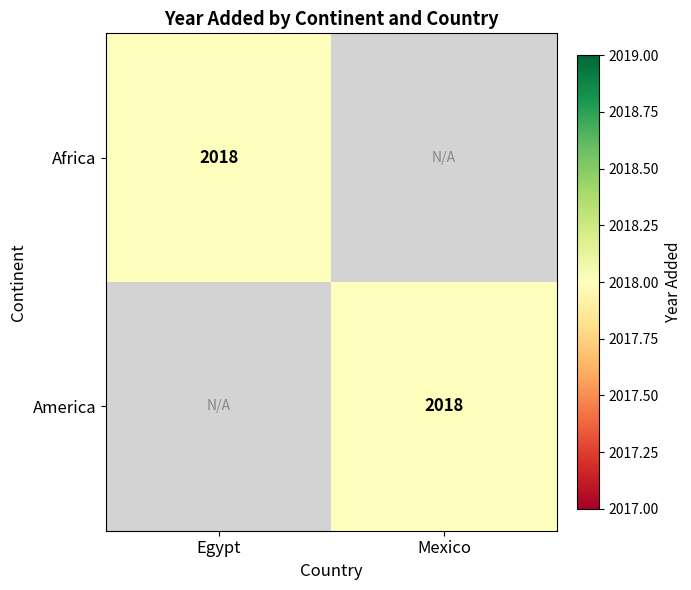

The value of Africa at Egypt is 2018. True or false?

True